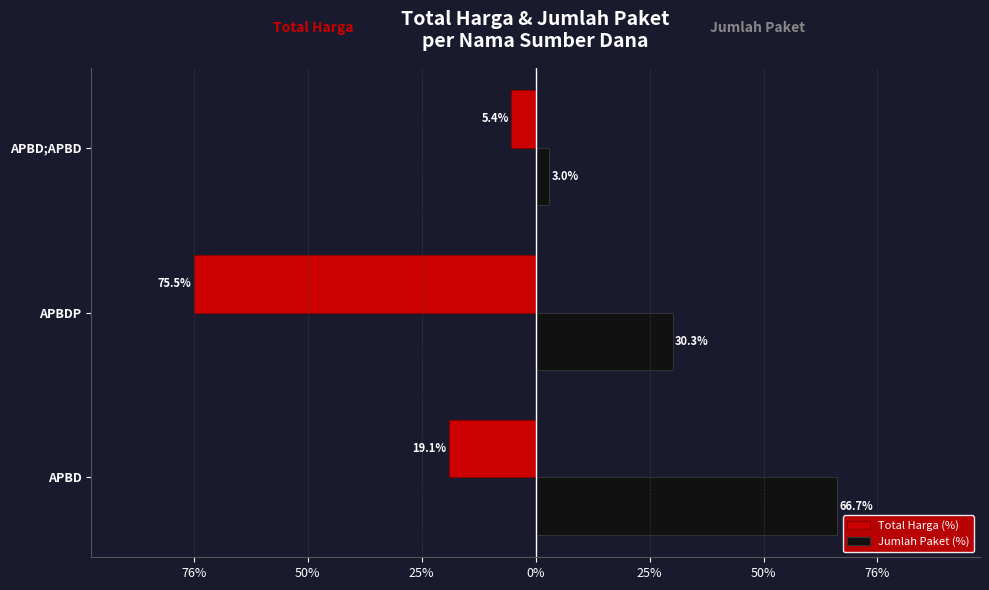

Reading left to right, list all the values displayed in this chart.

Total Harga (%): -19.1	-75.5	-5.4
Jumlah Paket (%): 66.7	30.3	3.0